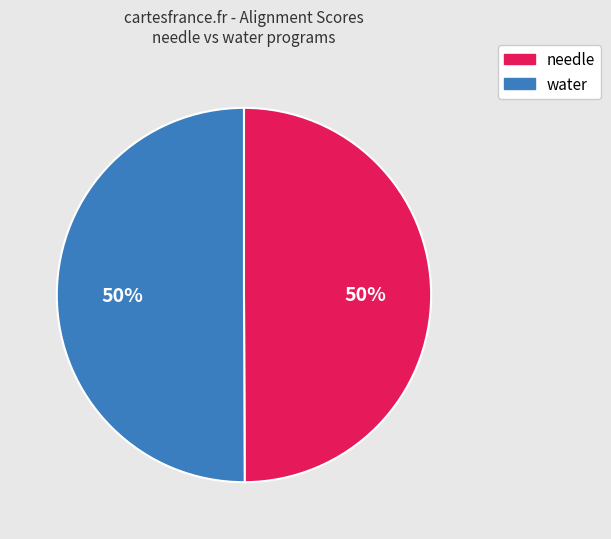

Is it true that needle is 58% of the pie?

False